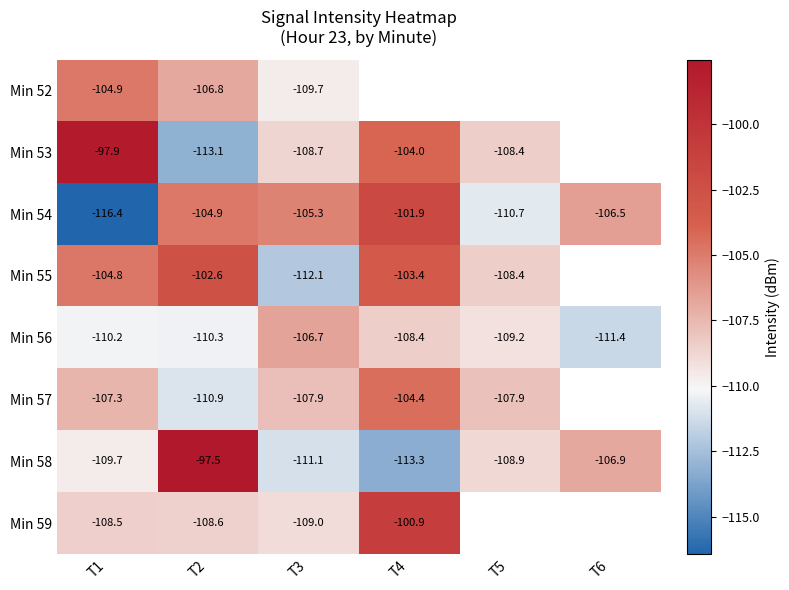

Rank the categories by Min 56 value from lowest to highest.

T6, T2, T1, T5, T4, T3